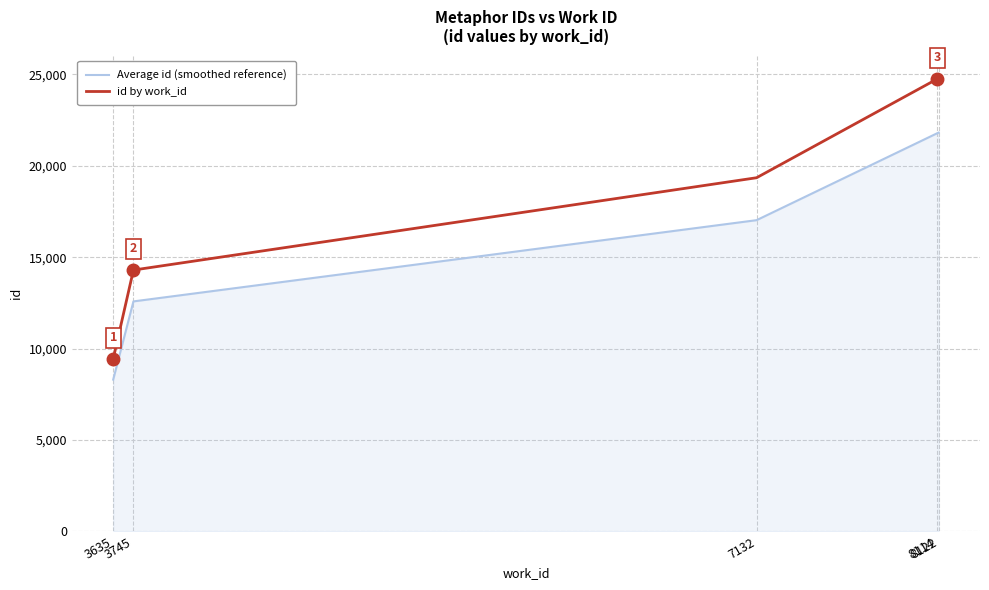

What value does the Average id (smoothed reference) series have at 8122?

21820.5